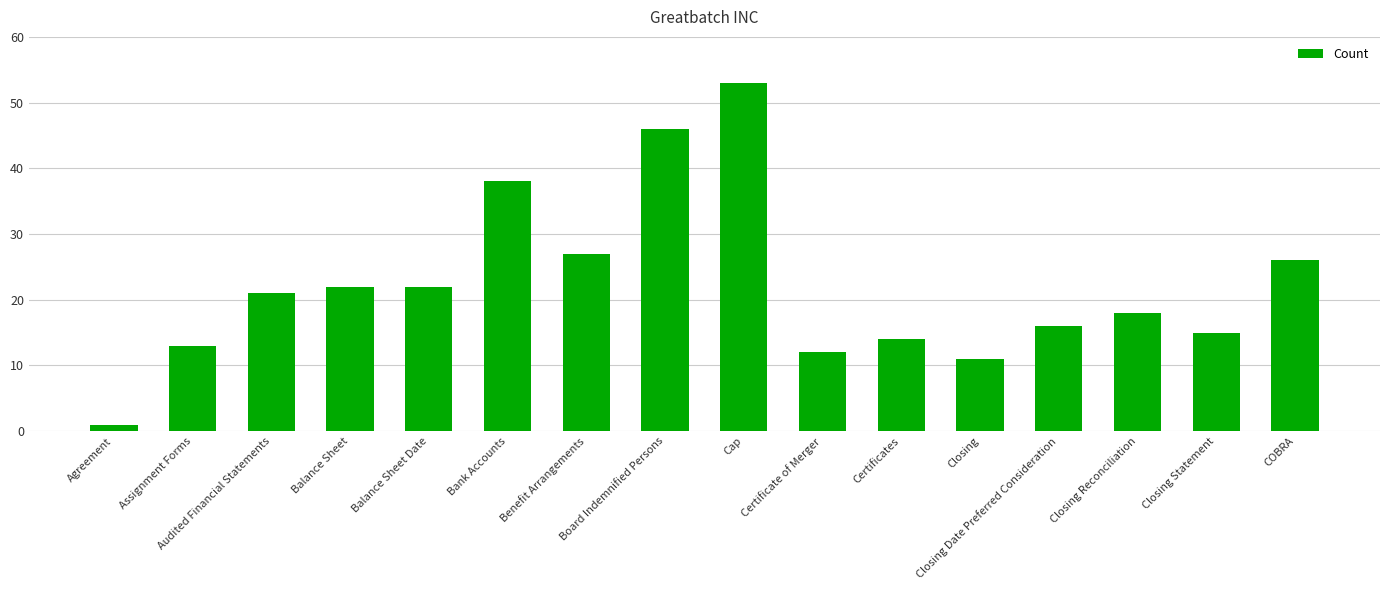

What is the smallest value displayed?

1